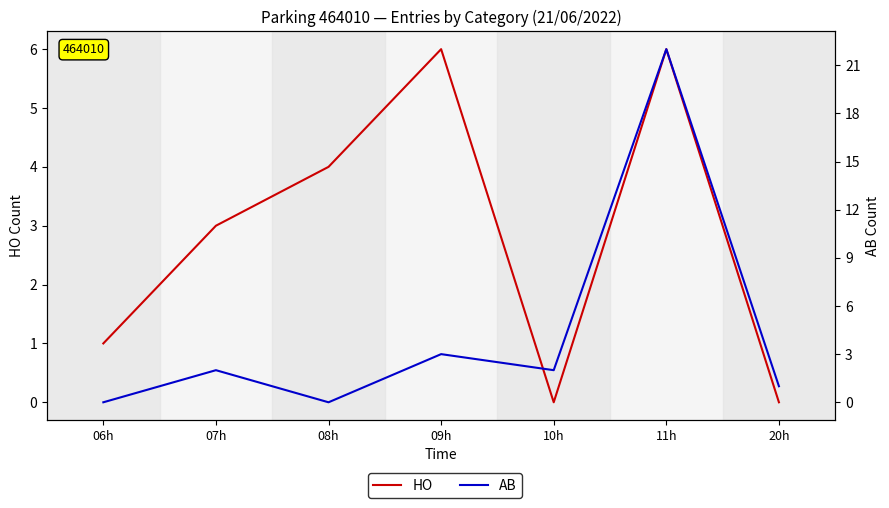

Rank the series by their average value, from lowest to highest.

HO, AB